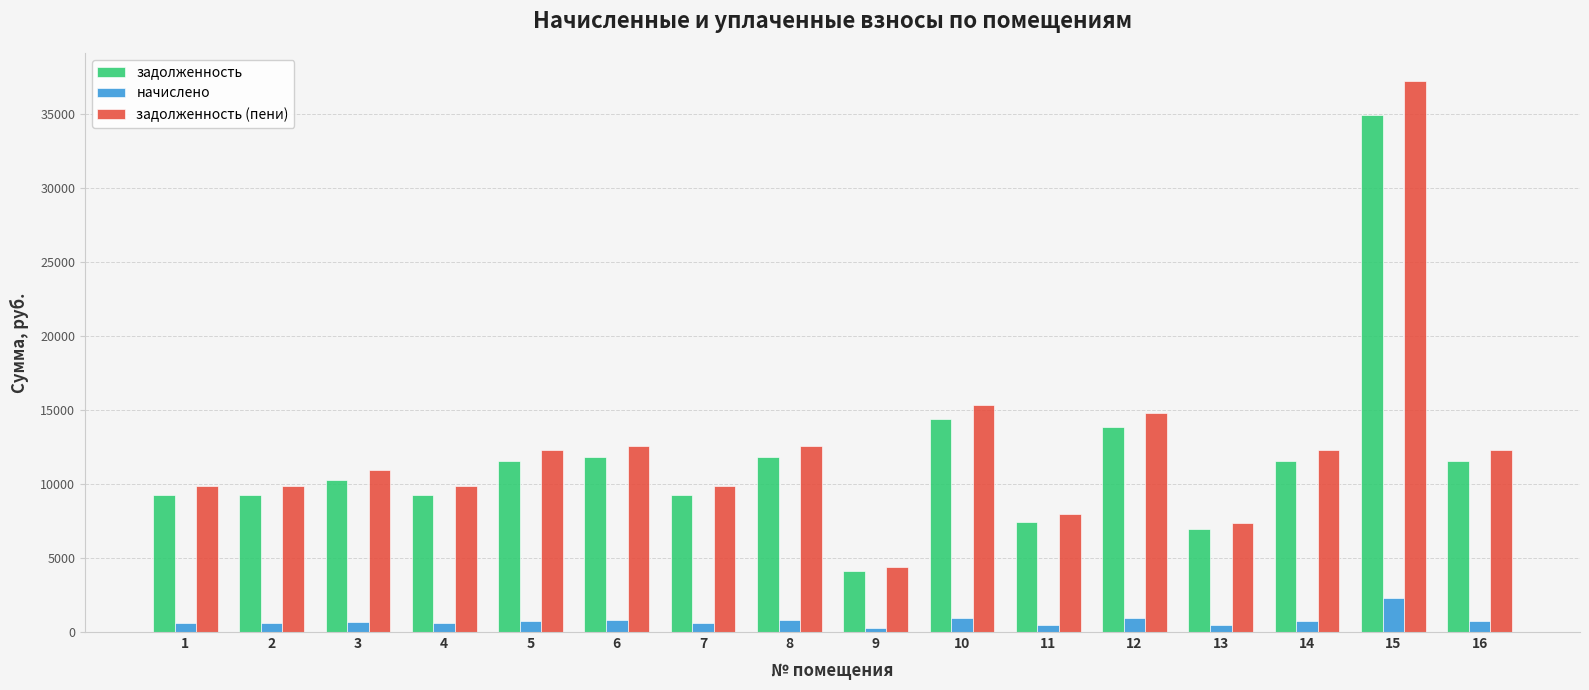

Is it true that задолженность (пени) equals 12595.3 at 8?

True